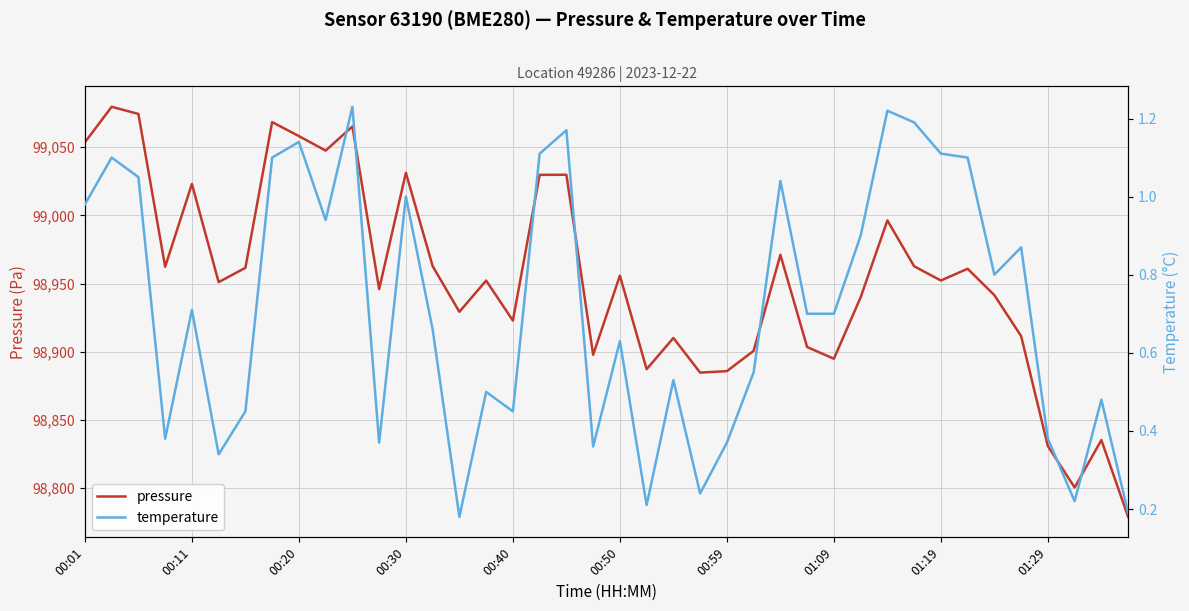

Reading left to right, list all the values displayed in this chart.

pressure: 99053.6	99079.7	99074.4	98962.3	99023.1	98951.0	98961.5	99068.4	99058.2	99047.5	99065.2	98945.9	99031.2	98962.8	98929.2	98952.2	98922.8	99029.7	99029.8	98897.8	98955.8	98887.2	98910.1	98884.7	98885.7	98900.6	98971.1	98903.4	98894.8	98939.9	98996.3	98962.7	98952.2	98960.8	98941.5	98911.4	98830.7	98800.4	98835.2	98778.8
temperature: 1.0	1.1	1.1	0.4	0.7	0.3	0.5	1.1	1.1	0.9	1.2	0.4	1.0	0.7	0.2	0.5	0.5	1.1	1.2	0.4	0.6	0.2	0.5	0.2	0.4	0.6	1.0	0.7	0.7	0.9	1.2	1.2	1.1	1.1	0.8	0.9	0.4	0.2	0.5	0.2